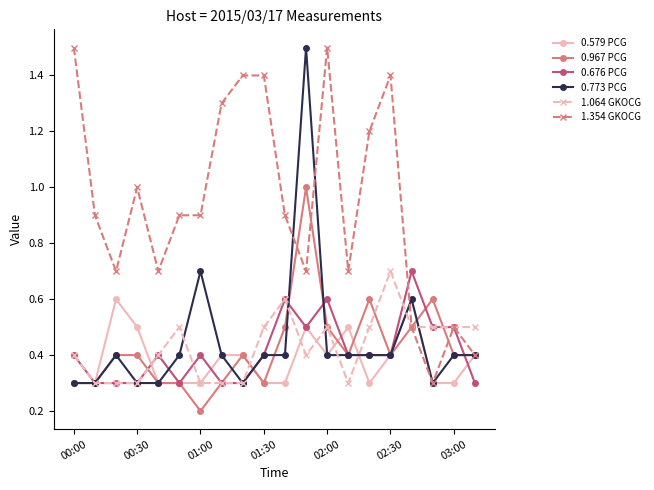

How many data points does each series have?

20